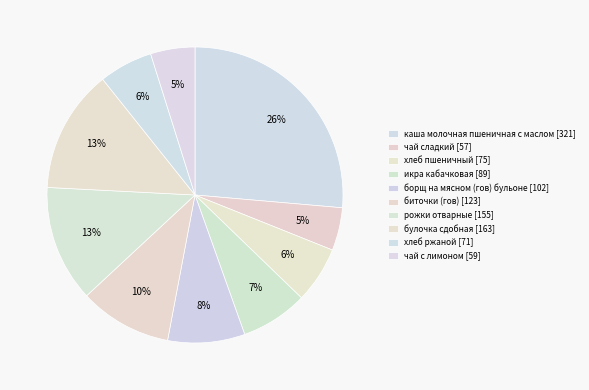

Does рожки отварные represent more than half of the total?

No